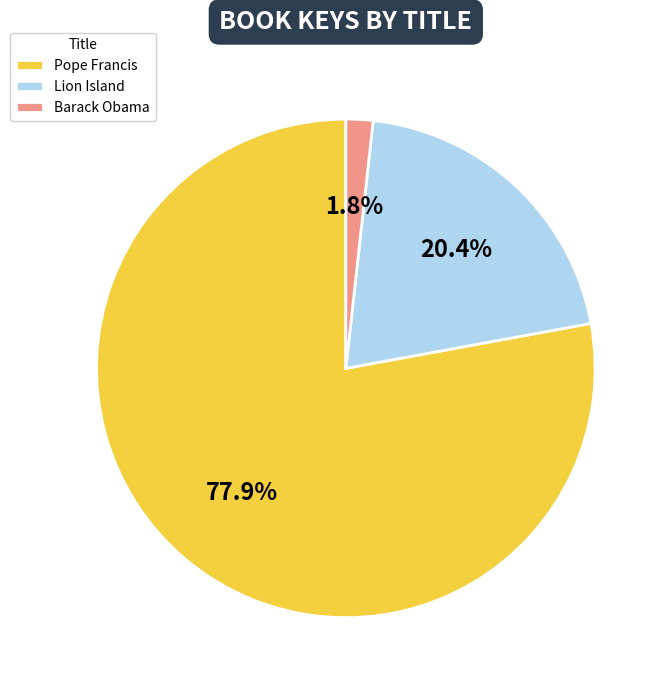

What is the majority slice?

Pope Francis